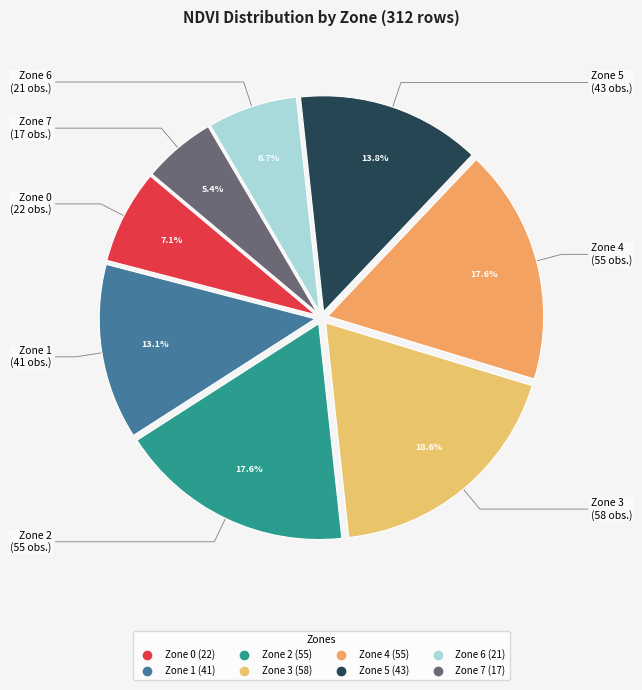

Which category has the biggest portion of the pie?

Zone 3